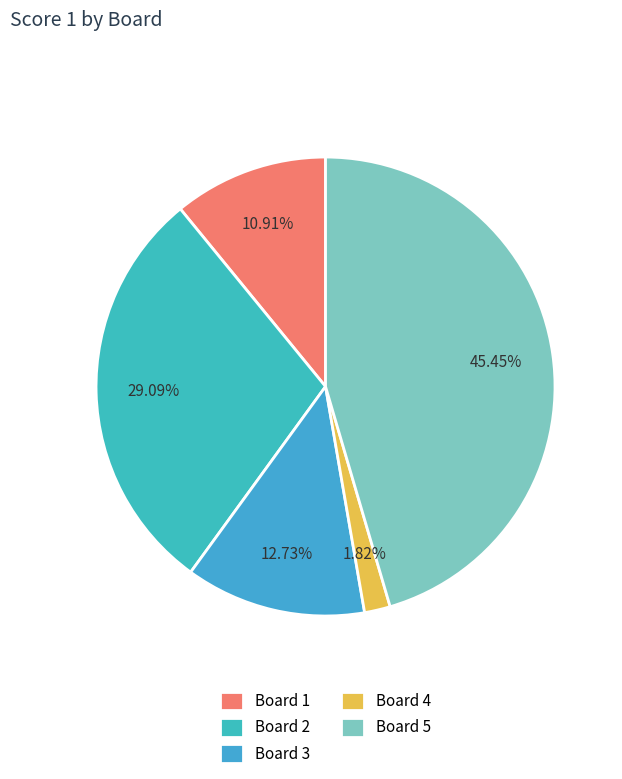

True or false: Board 1 accounts for 1% of the total.

False